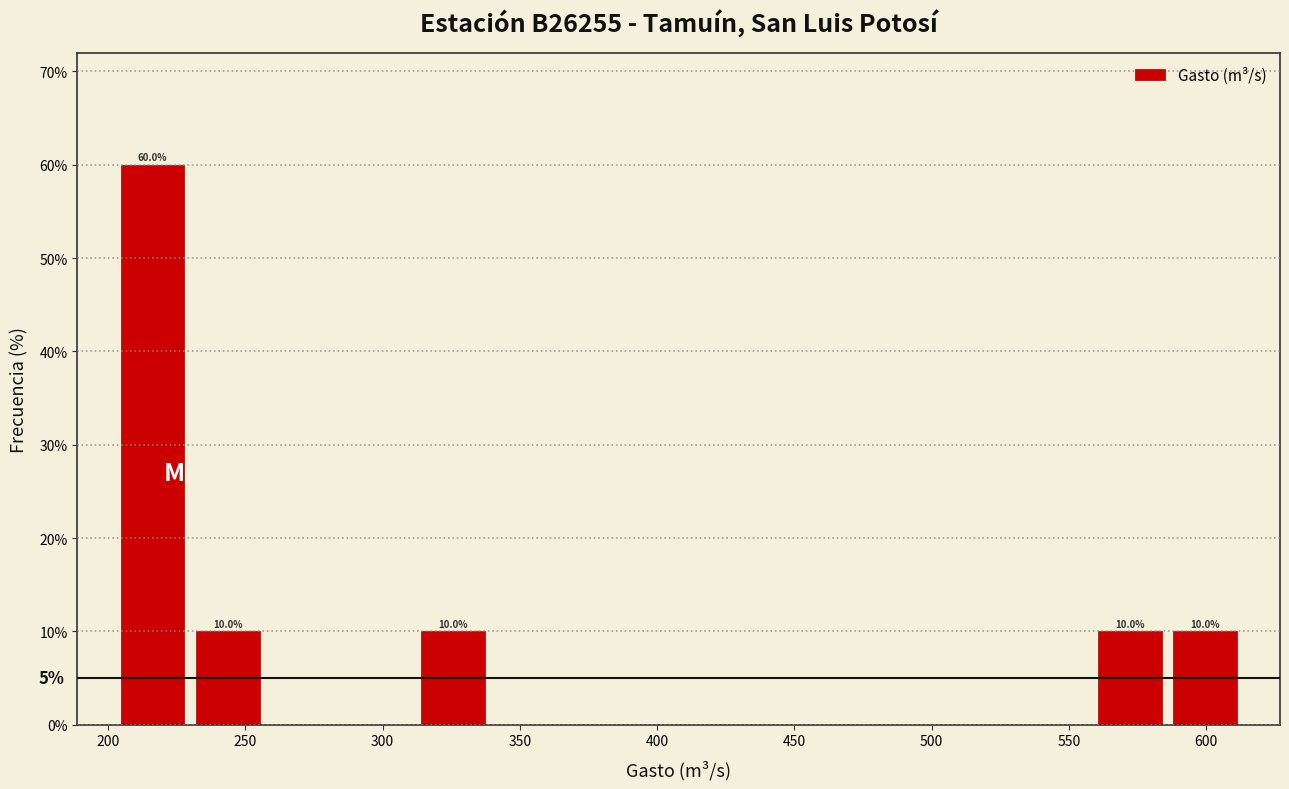

Which range on the x-axis has the tallest bar?

205 to 230